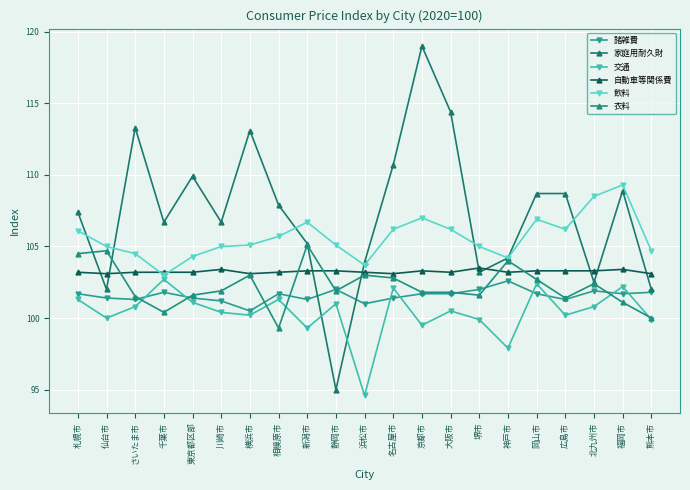

Is this an area chart (filled region under the line)?

No